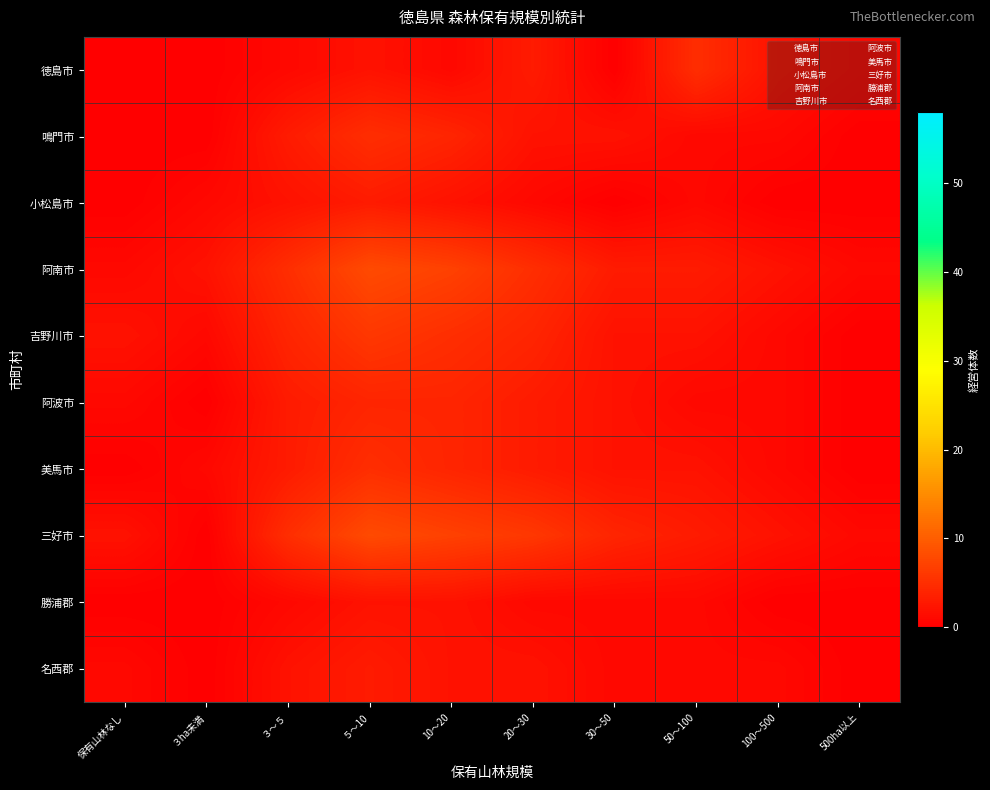

At 10～20, list the series in order from smallest to largest.

徳島市, 小松島市, 勝浦郡, 名西郡, 鳴門市, 阿波市, 美馬市, 吉野川市, 阿南市, 三好市